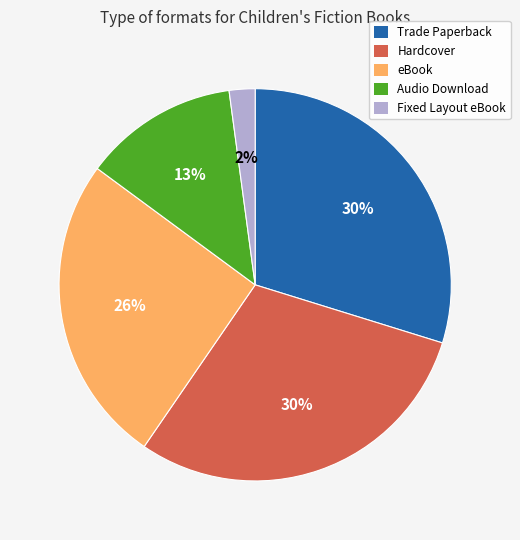

Is it true that Trade Paperback is 37% of the pie?

False